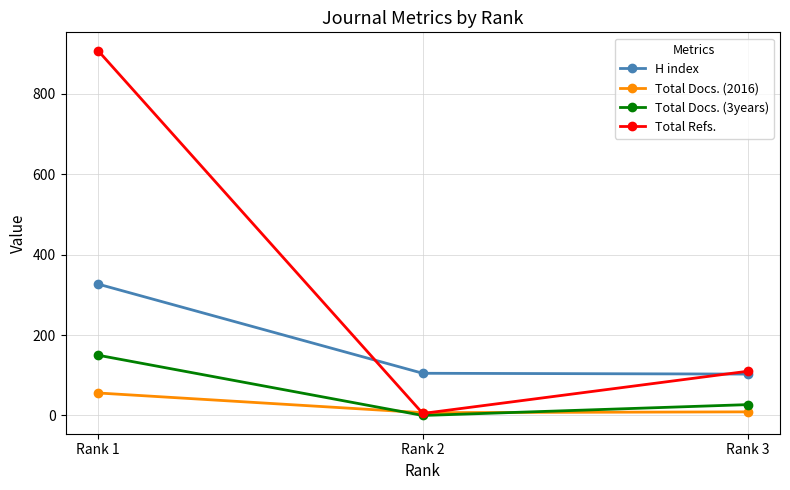

Which series changed the most between Rank 1 and Rank 2?

Total Refs.